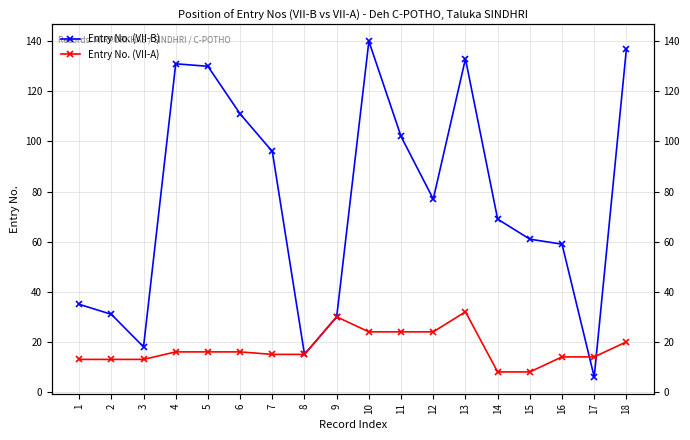

The Entry No. (VII-B) series shows 133 at 13. True or false?

True